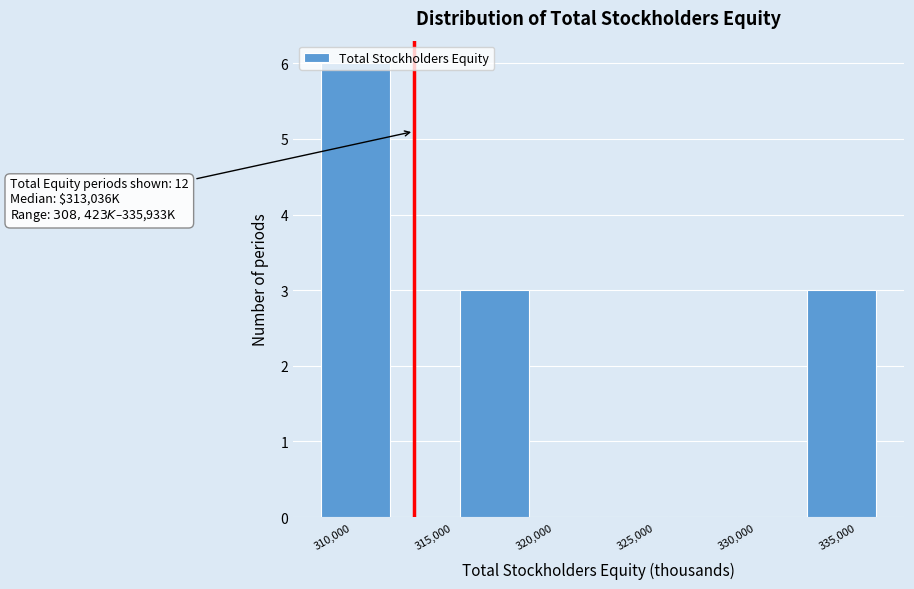

Which range on the x-axis has the tallest bar?

308500 to 312000